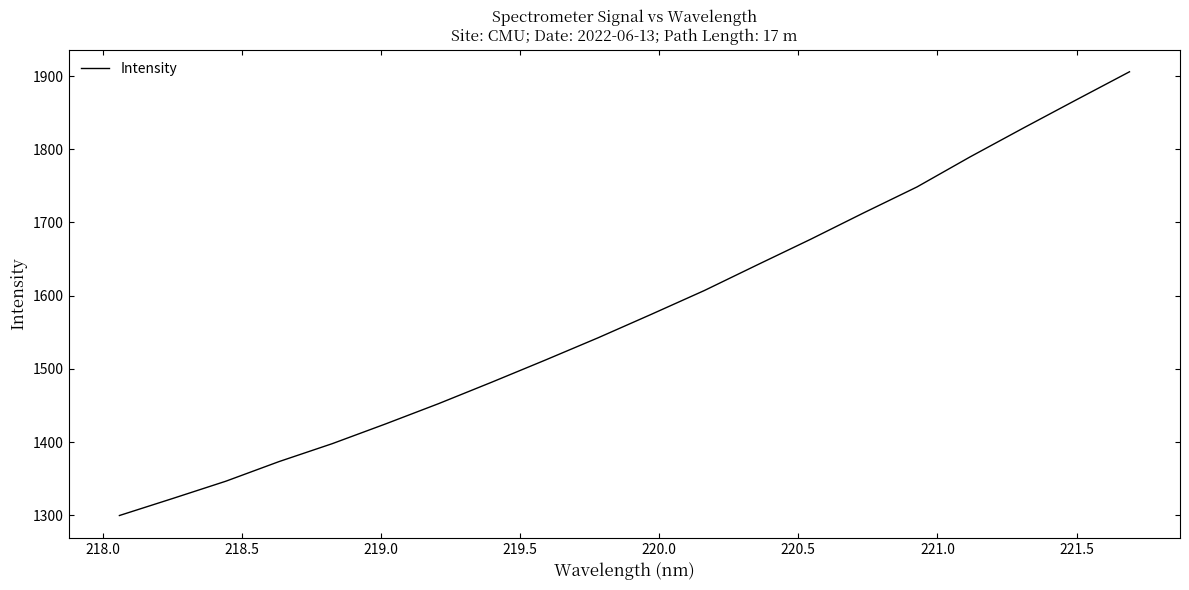

What is the difference between the maximum and minimum values?

606.1